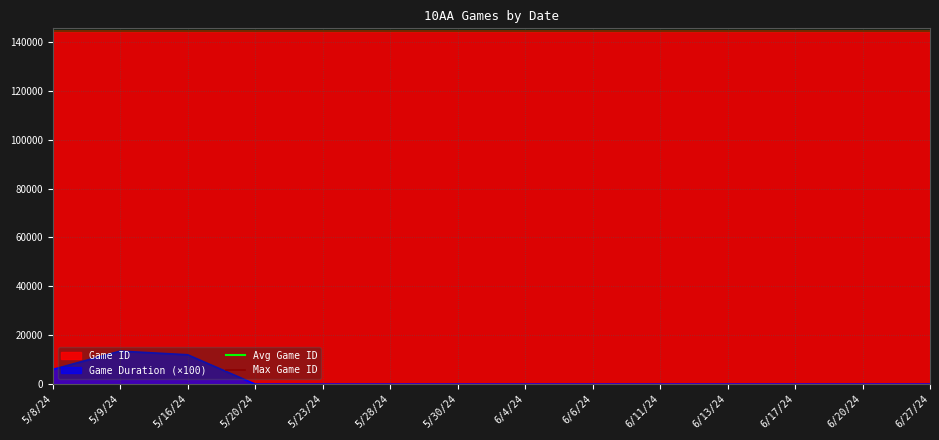

At which category does the chart reach its peak across all series?

5/8/24